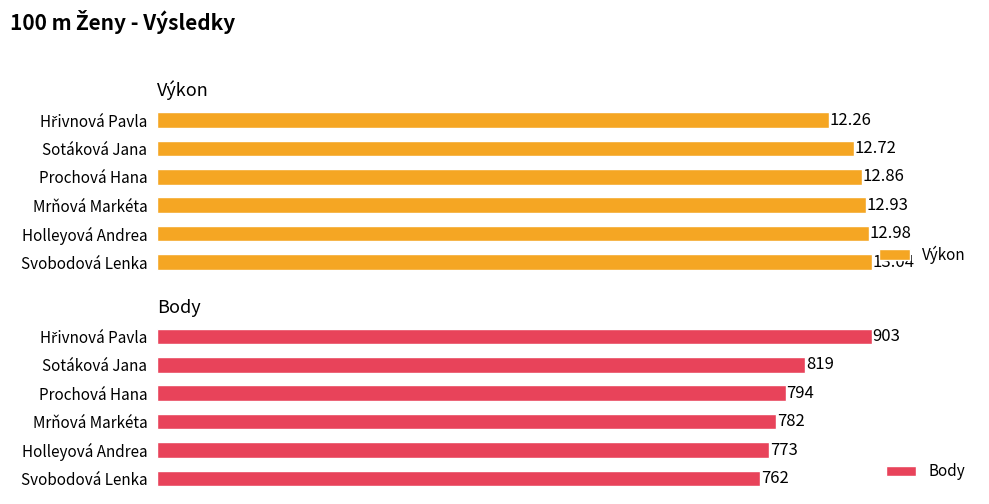

What is the minimum value shown in the chart?

12.3